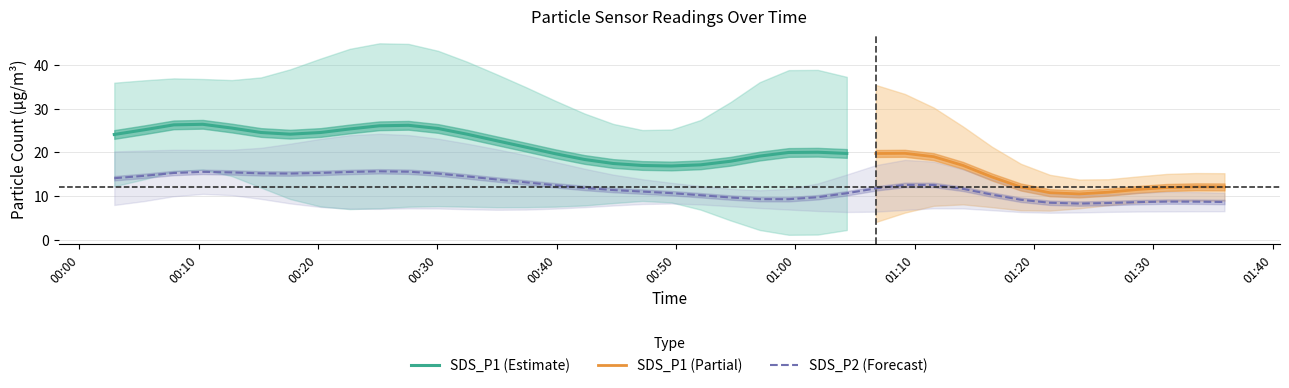

What is the total value across all series at 18?

35.4